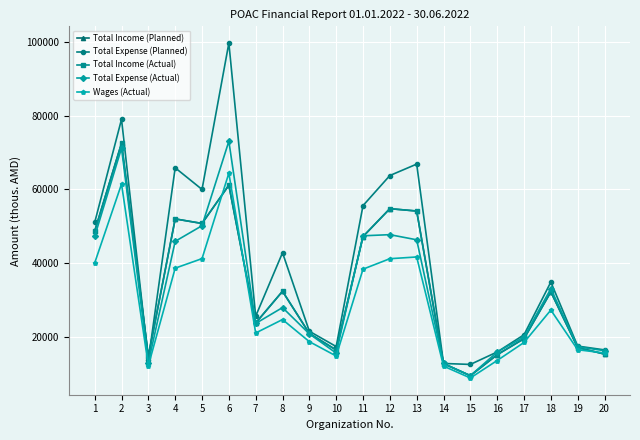

Reading left to right, list all the values displayed in this chart.

Total Income (Planned): 1=48719.7	2=72494.2	3=14805.8	4=52038.7	5=50805.1	6=61160.0	7=23846.9	8=32440.7	9=21013.0	10=16541.7	11=47264.3	12=54805.7	13=54171.2	14=12850.7	15=9588.5	16=15261.6	17=19611.4	18=32287.5	19=17195.6	20=15432.9
Total Expense (Planned): 1=51073.6	2=79012.5	3=13838.3	4=65872.7	5=60019.8	6=99645.6	7=25696.8	8=42874.3	9=21613.8	10=17479.3	11=55639.9	12=63780.7	13=66875.1	14=12896.0	15=12634.3	16=16006.6	17=20667.3	18=34943.9	19=17599.2	20=16572.8
Total Income (Actual): 1=48719.7	2=72494.2	3=14805.8	4=52038.7	5=50805.1	6=61160.0	7=23846.9	8=32440.7	9=21013.0	10=16541.7	11=47264.3	12=54805.7	13=54171.2	14=12850.7	15=9588.5	16=15261.6	17=19611.4	18=32287.5	19=17195.6	20=15432.9
Total Expense (Actual): 1=47300.2	2=71210.3	3=13104.2	4=45965.0	5=50195.0	6=73065.7	7=23733.6	8=28027.4	9=20910.0	10=15704.2	11=47463.5	12=47771.7	13=46379.8	14=12887.0	15=9578.1	16=15980.6	17=20072.5	18=33132.0	19=17418.4	20=16356.6
Wages (Actual): 1=40117.3	2=61482.1	3=12314.2	4=38702.1	5=41281.6	6=64416.9	7=21147.9	8=24784.7	9=18804.7	10=14911.4	11=38430.4	12=41261.3	13=41731.1	14=12181.7	15=8966.0	16=13696.4	17=18580.1	18=27357.4	19=16609.4	20=15735.3